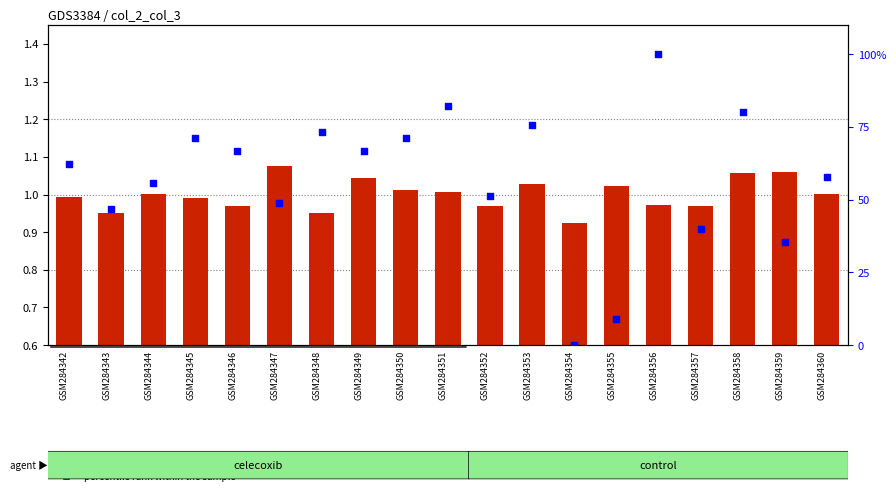

What are all the series names shown in the legend?

transformed count, percentile rank within the sample